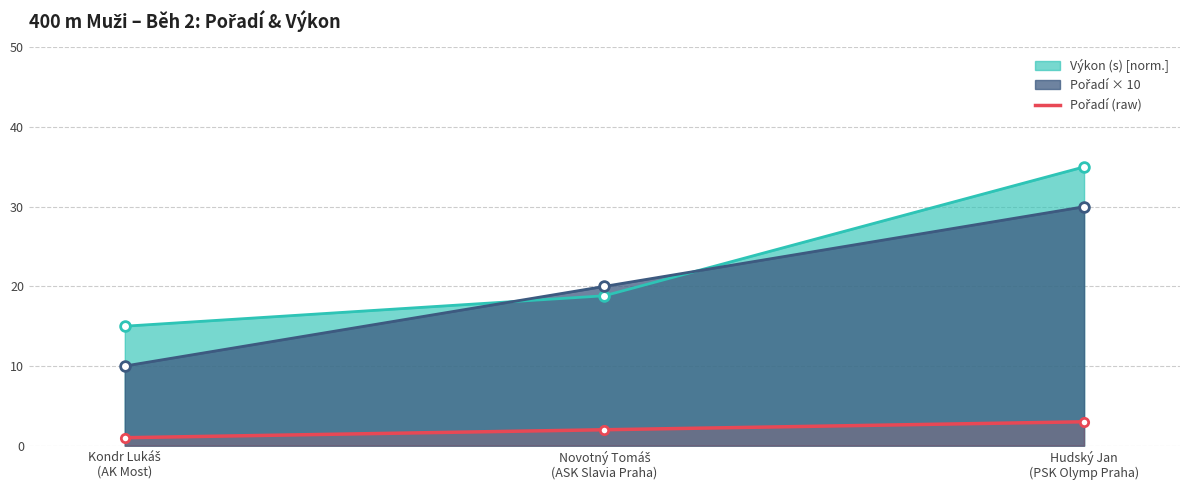

True or false: the data shows 4 at Hudský Jan
(PSK Olymp Praha).

False